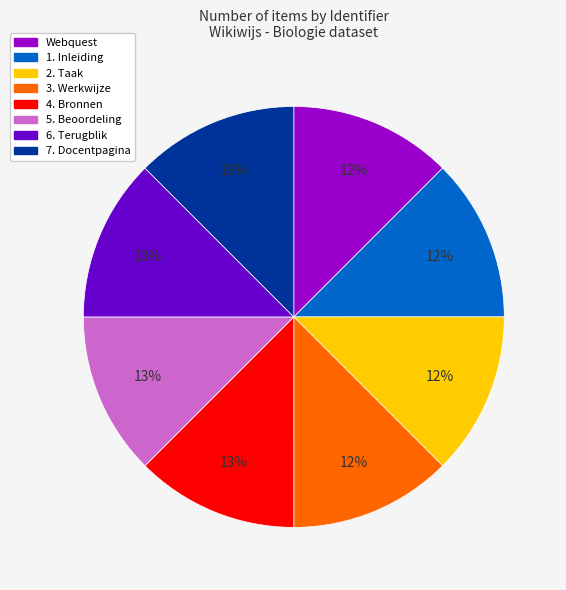

Is there a majority slice in this chart?

No